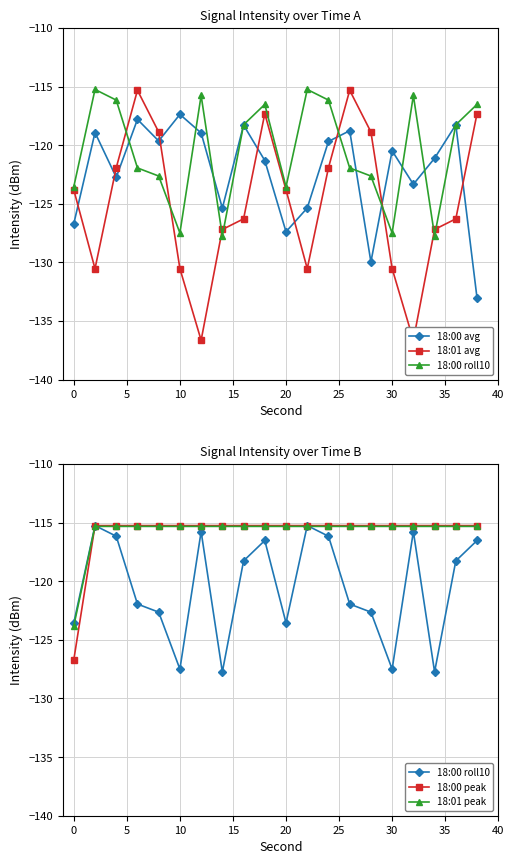

What is the highest value of the 18:01 peak series?

-115.3